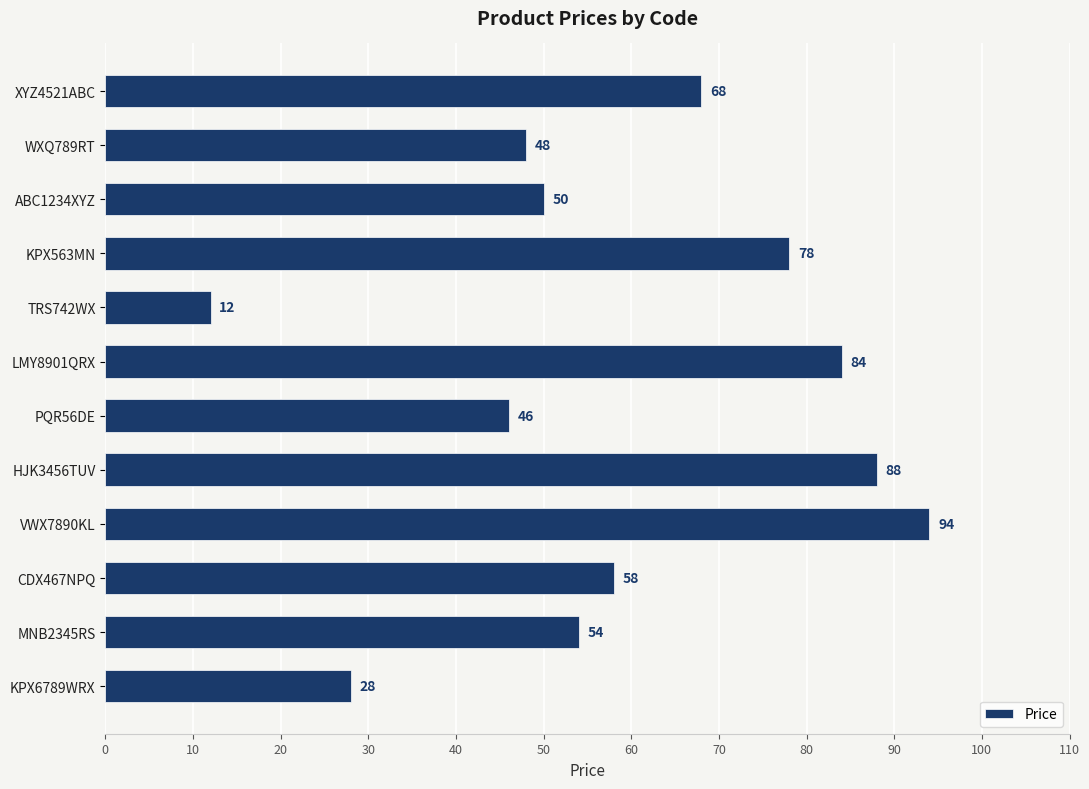

What is the label of the 8th bar from the top?

HJK3456TUV